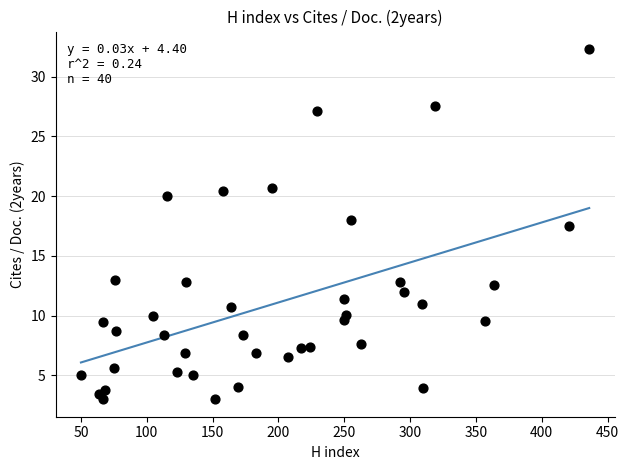

What is the range of Y values (max minus min)?

29.3